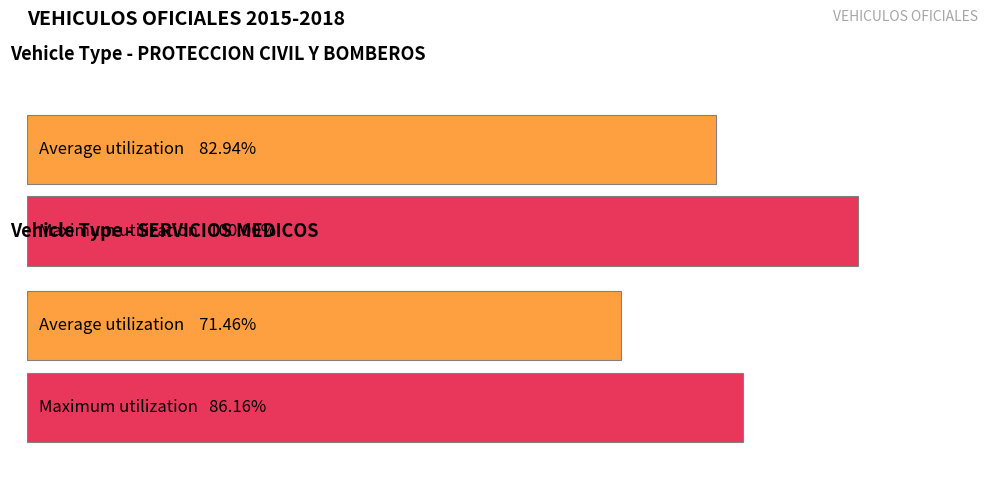

Where is Maximum utilization nearest to the value 93?

SERVICIOS MEDICOS